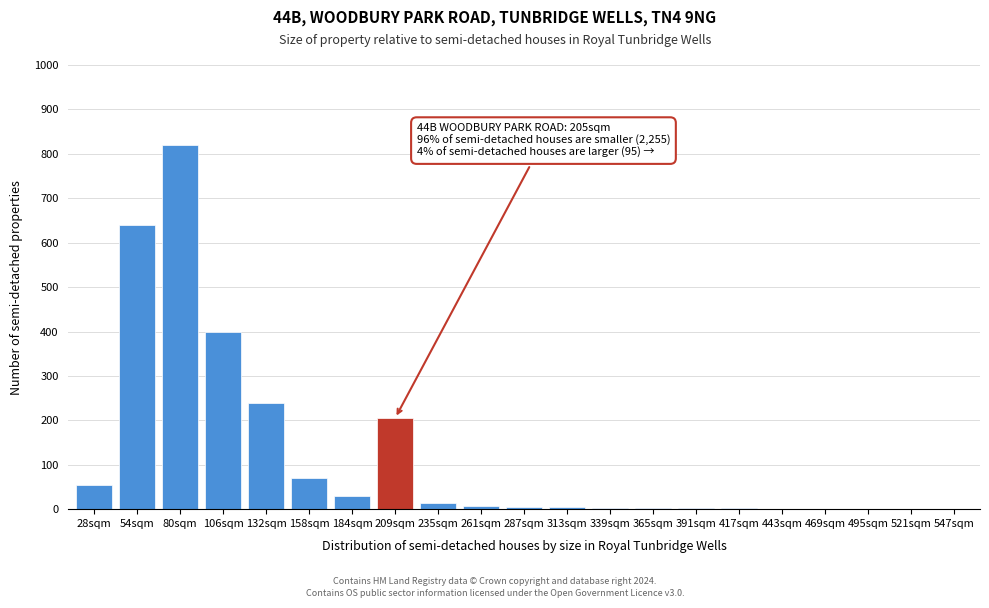

The chart shows a value of 3 at 339sqm. True or false?

True